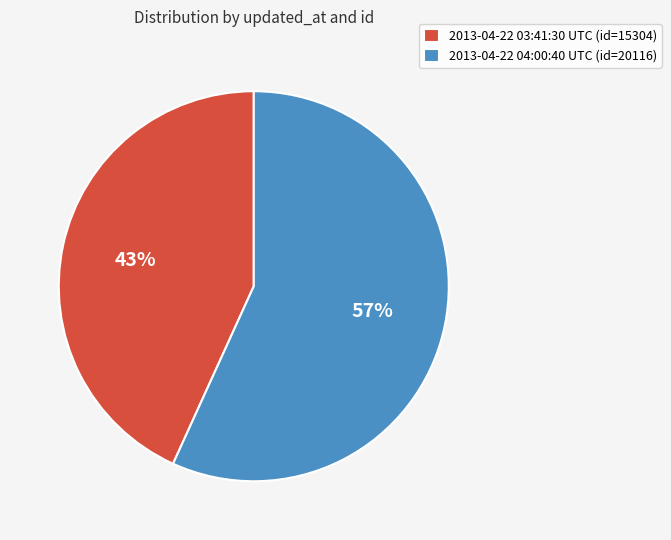

To the nearest percent, what is the average slice percentage?

50%